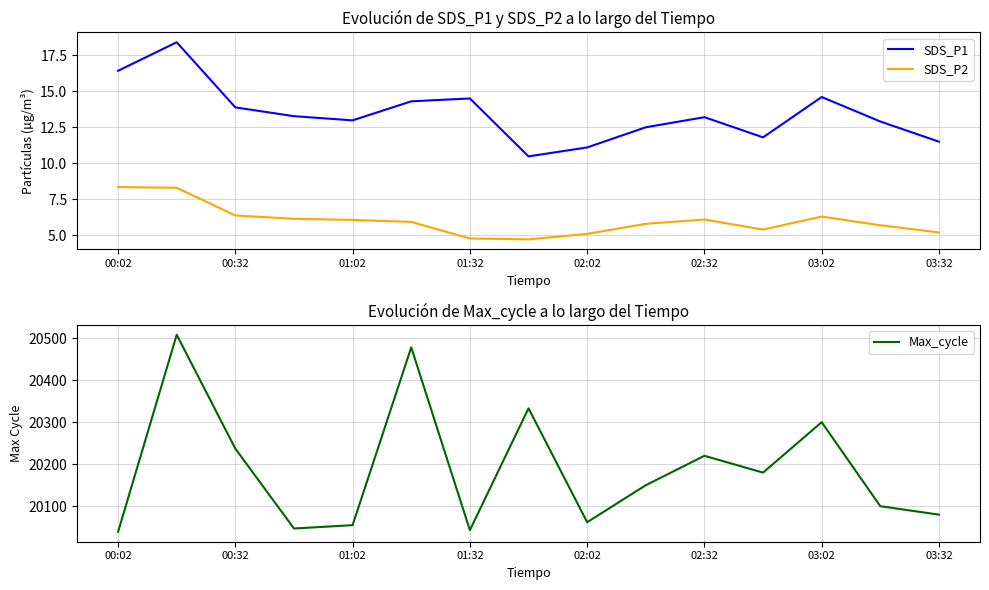

True or false: SDS_P1 has more than 0 points higher than both neighbors.

True